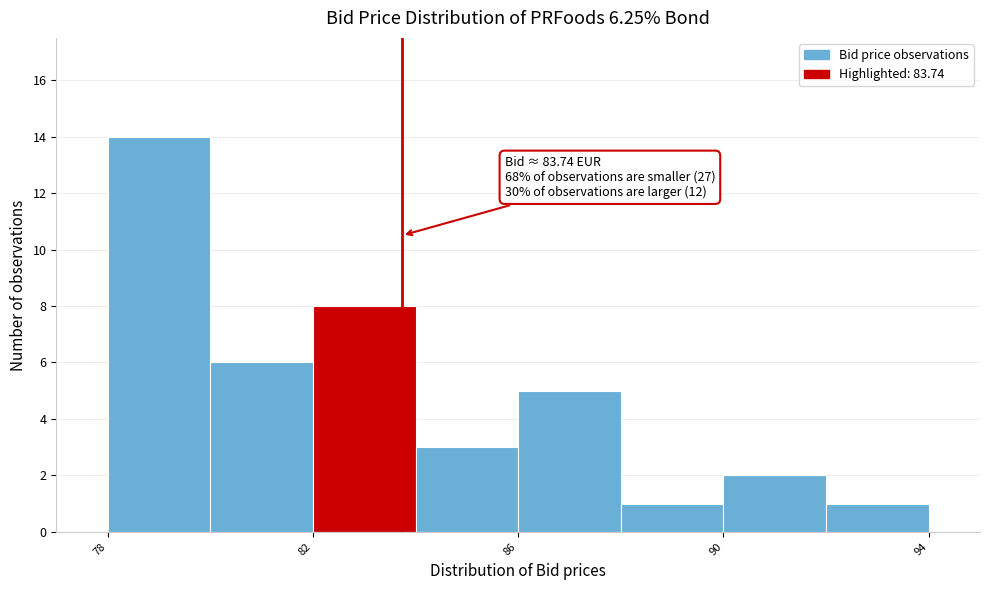

Which range on the x-axis has the tallest bar?

78 to 80